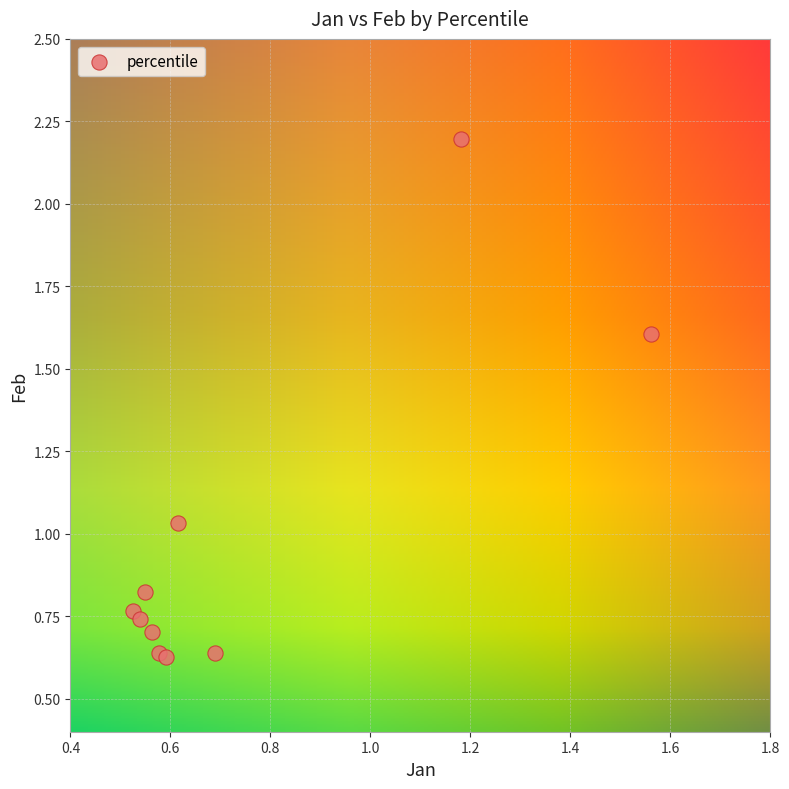

What is the range of Y values (max minus min)?

1.6